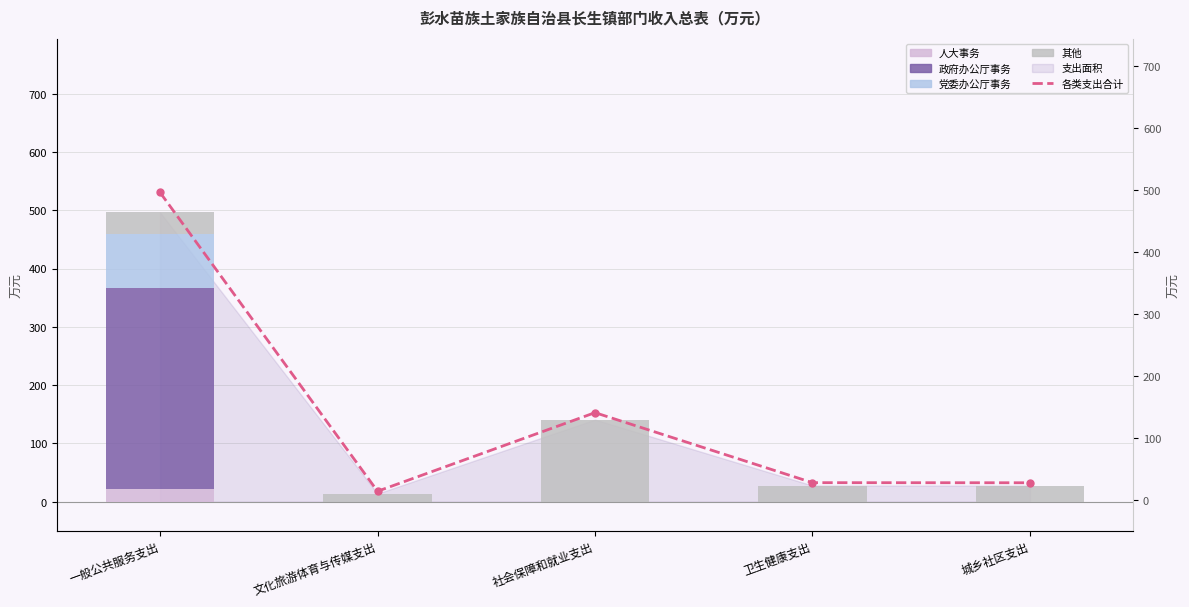

Reading left to right, list all the values displayed in this chart.

人大事务: 一般公共服务支出=21.1	文化旅游体育与传媒支出=0.0	社会保障和就业支出=0.0	卫生健康支出=0.0	城乡社区支出=0.0
政府办公厅事务: 一般公共服务支出=346.2	文化旅游体育与传媒支出=0.0	社会保障和就业支出=0.0	卫生健康支出=0.0	城乡社区支出=0.0
党委办公厅事务: 一般公共服务支出=92.4	文化旅游体育与传媒支出=0.0	社会保障和就业支出=0.0	卫生健康支出=0.0	城乡社区支出=0.0
其他: 一般公共服务支出=36.6	文化旅游体育与传媒支出=13.9	社会保障和就业支出=140.9	卫生健康支出=27.8	城乡社区支出=27.6
各类支出合计: 一般公共服务支出=496.3	文化旅游体育与传媒支出=13.9	社会保障和就业支出=140.9	卫生健康支出=27.8	城乡社区支出=27.6